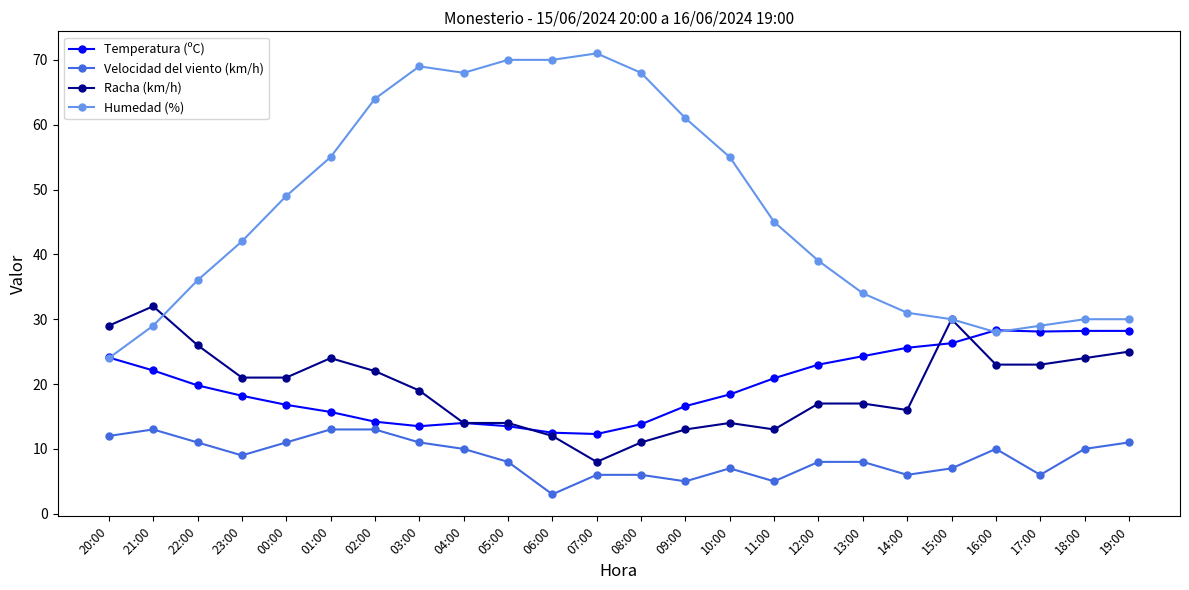

Which series has the widest spread of values?

Humedad (%)